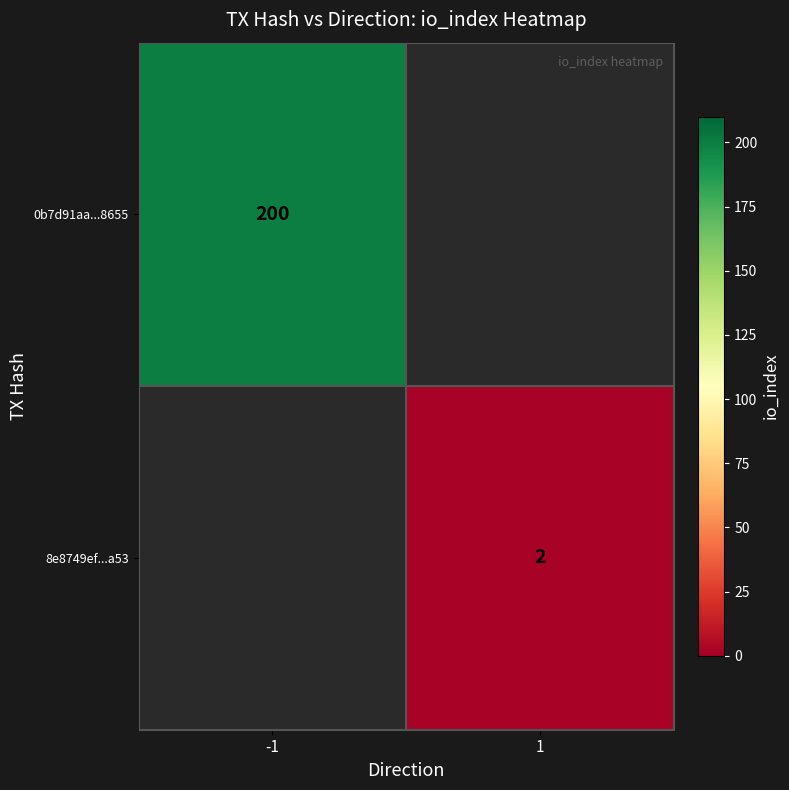

Is it true that 8e8749ef...a53 equals 4 at 1?

False